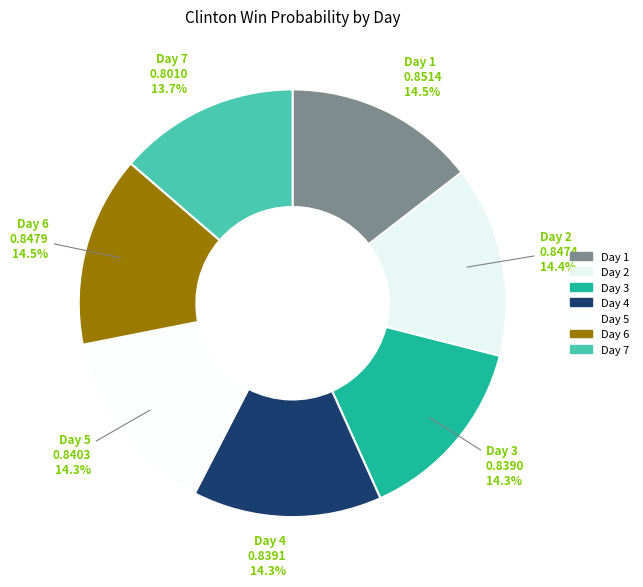

Count the number of slices in the pie.

7